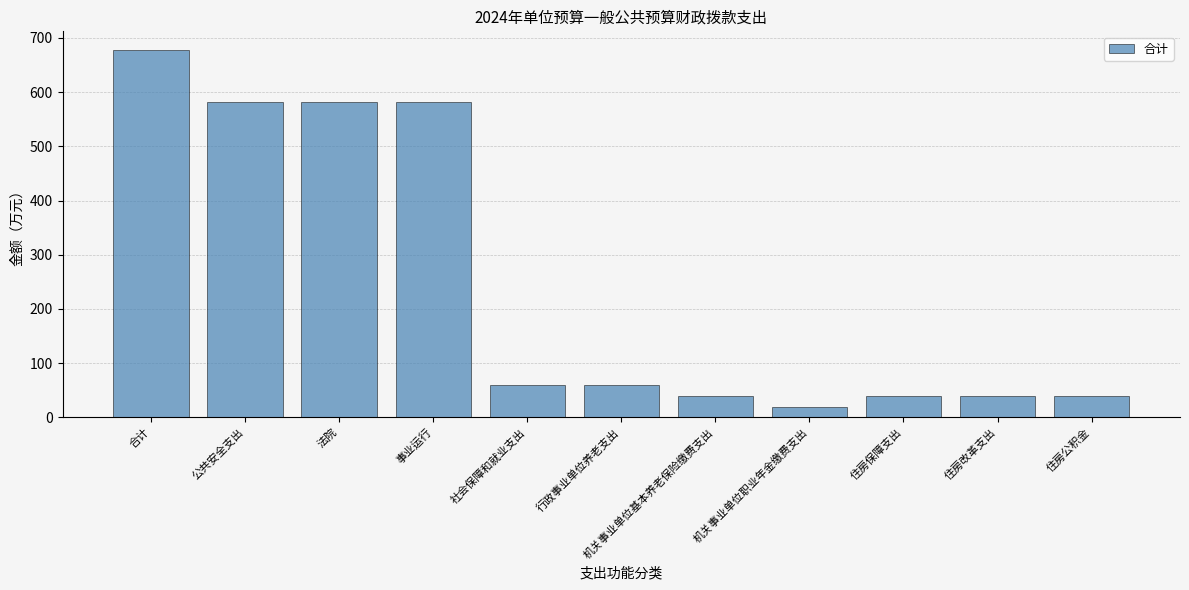

True or false: the data shows 38.7 at 住房改革支出.

True